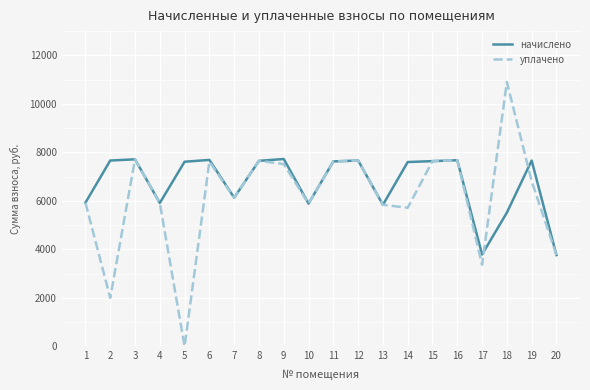

What is the approximate value of начислено at 19?

7663.1